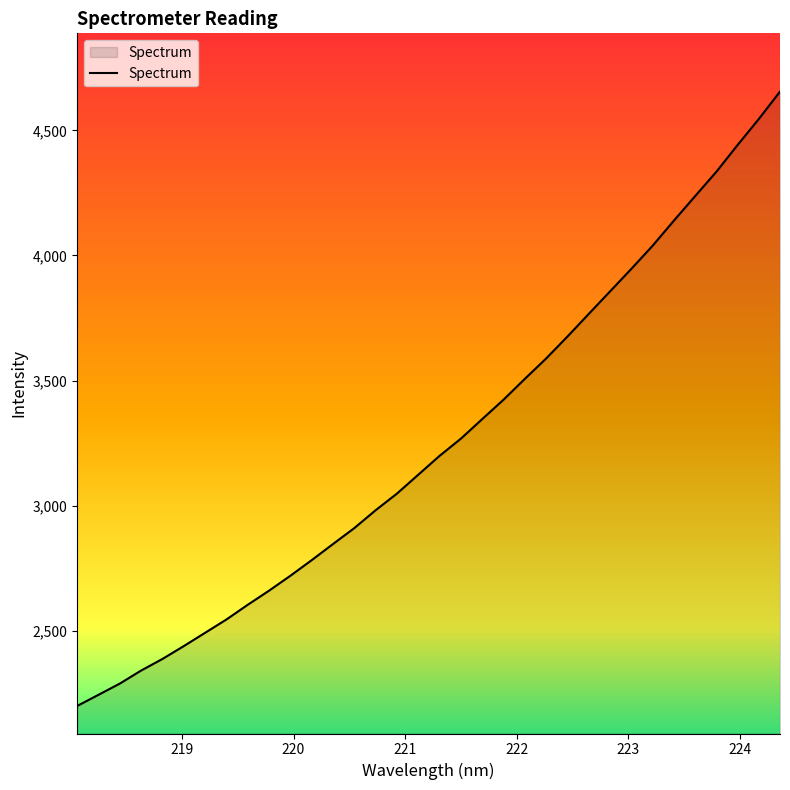

What is the sum of all values?

110579.0